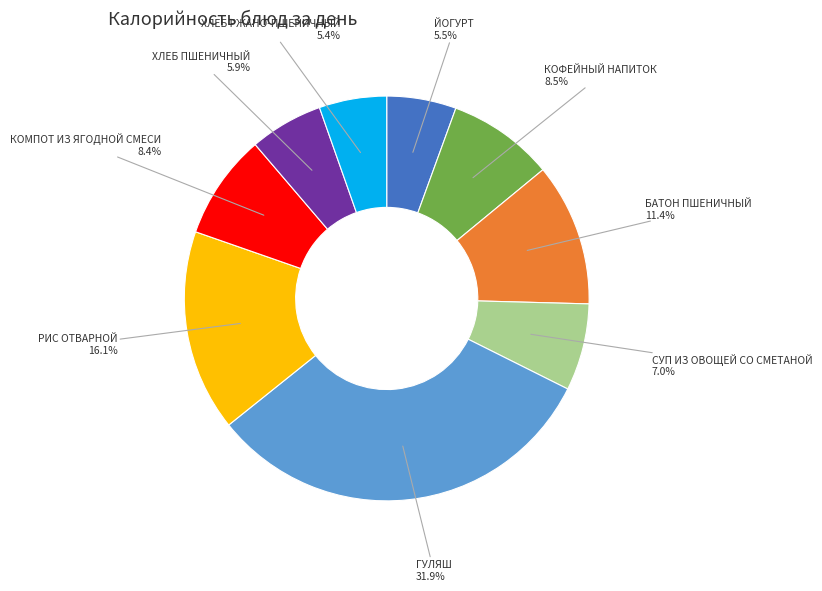

How much of the chart is everything except КОФЕЙНЫЙ НАПИТОК?

91.5%